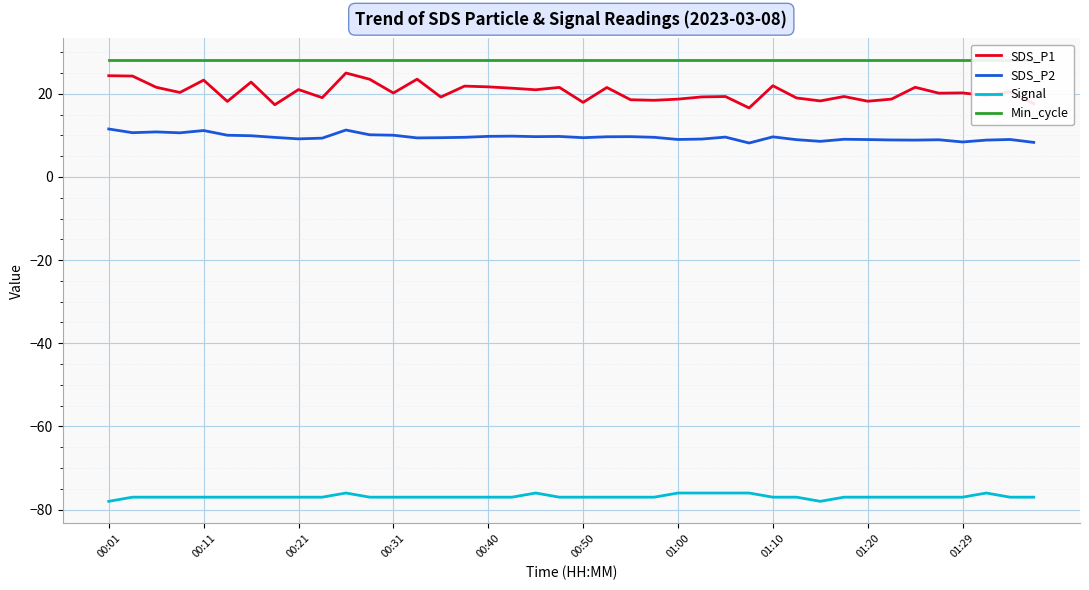

What are all the series names shown in the legend?

SDS_P1, SDS_P2, Signal, Min_cycle